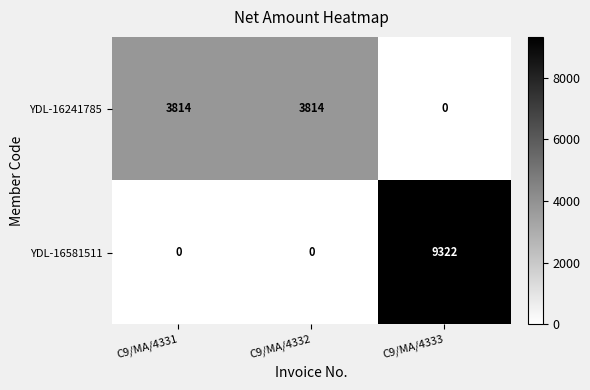

How many distinct data groups are displayed?

2